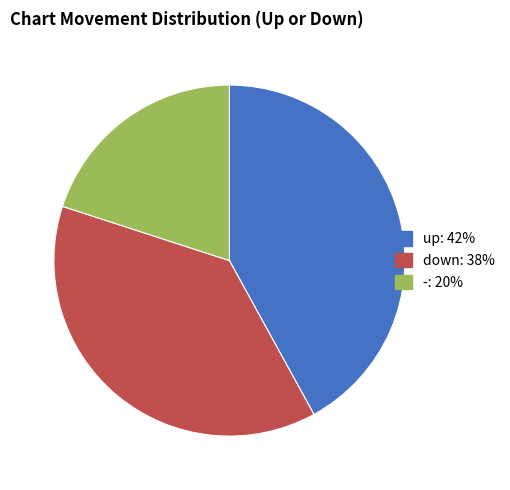

Which slice is the largest?

up